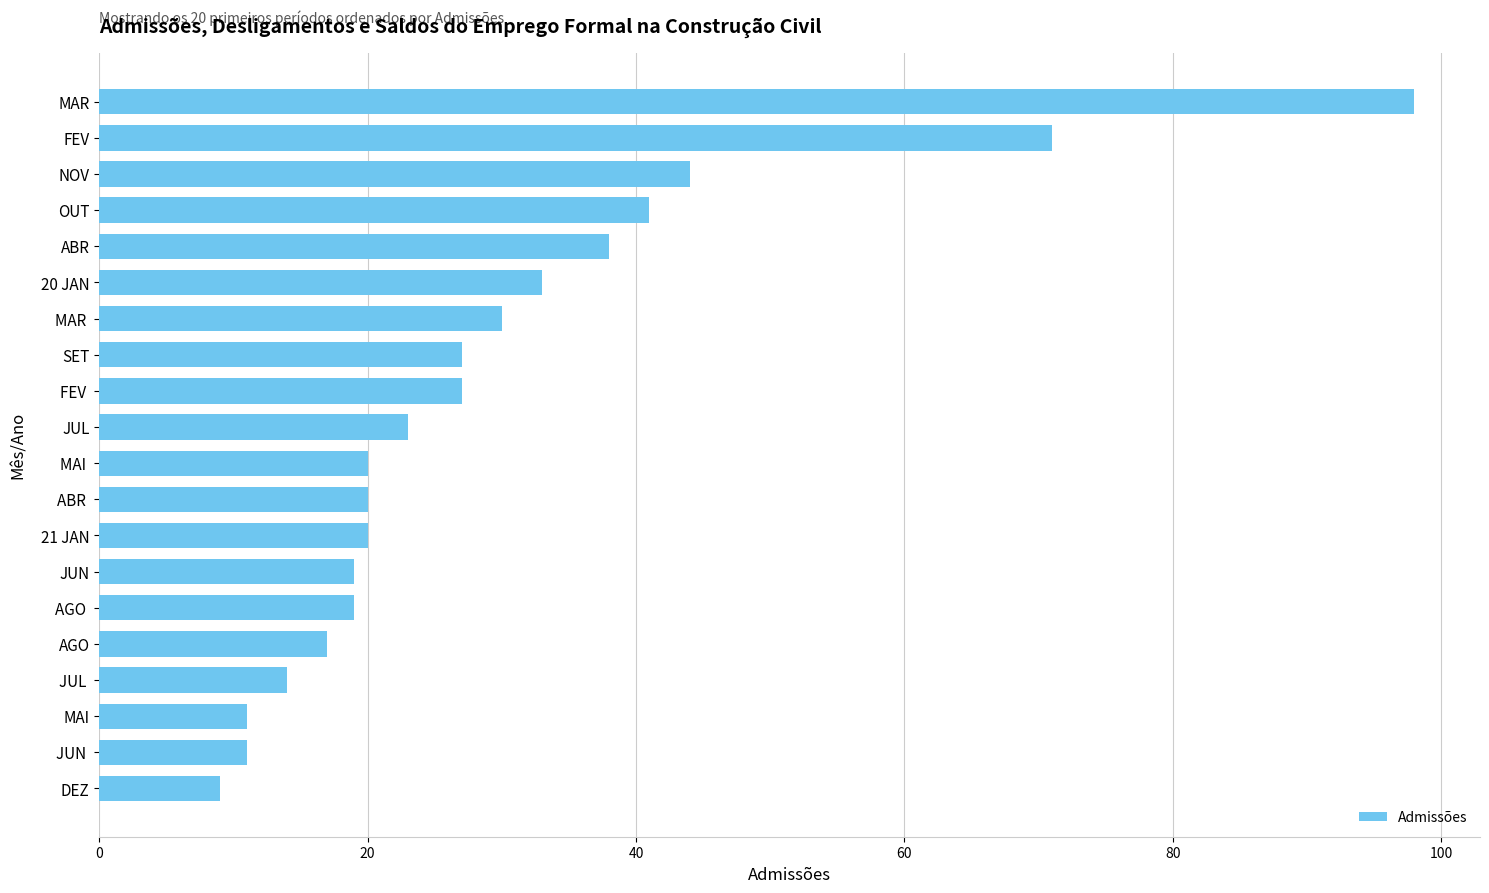

At which category does the chart reach its minimum across all series?

DEZ